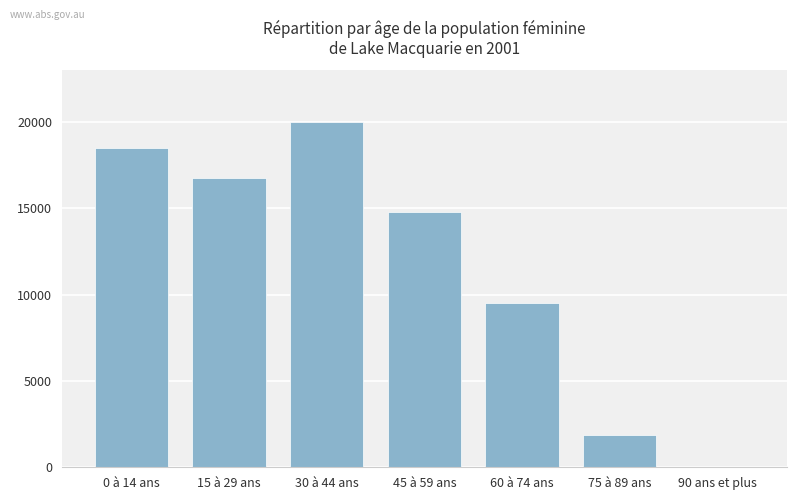

Reading left to right, what are all the values shown in this chart?

0 à 14 ans=18482	15 à 29 ans=16787	30 à 44 ans=19998	45 à 59 ans=14804	60 à 74 ans=9525	75 à 89 ans=1853	90 ans et plus=19